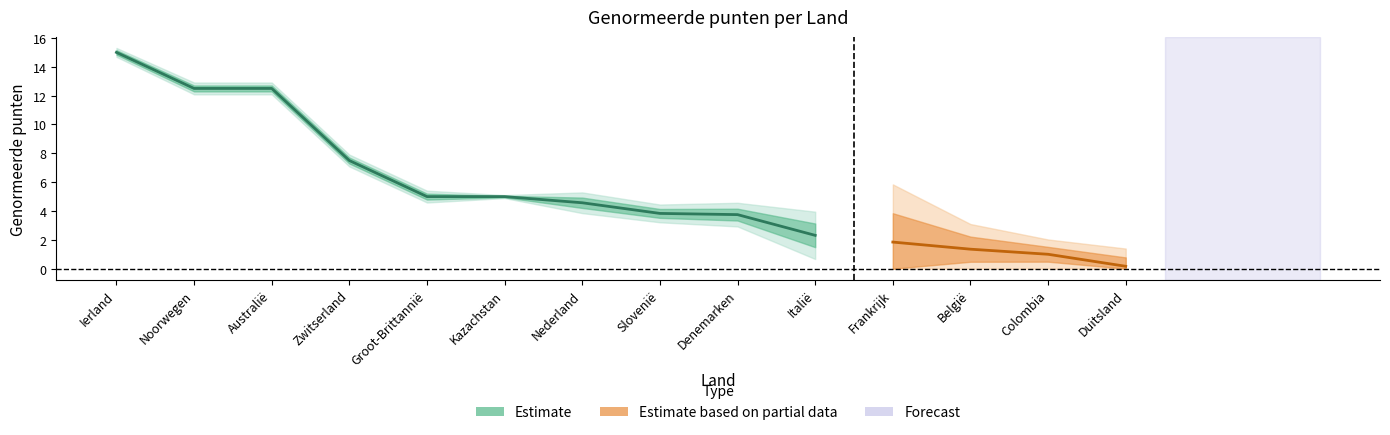

What is the label of the 9th point from the left?

Denemarken